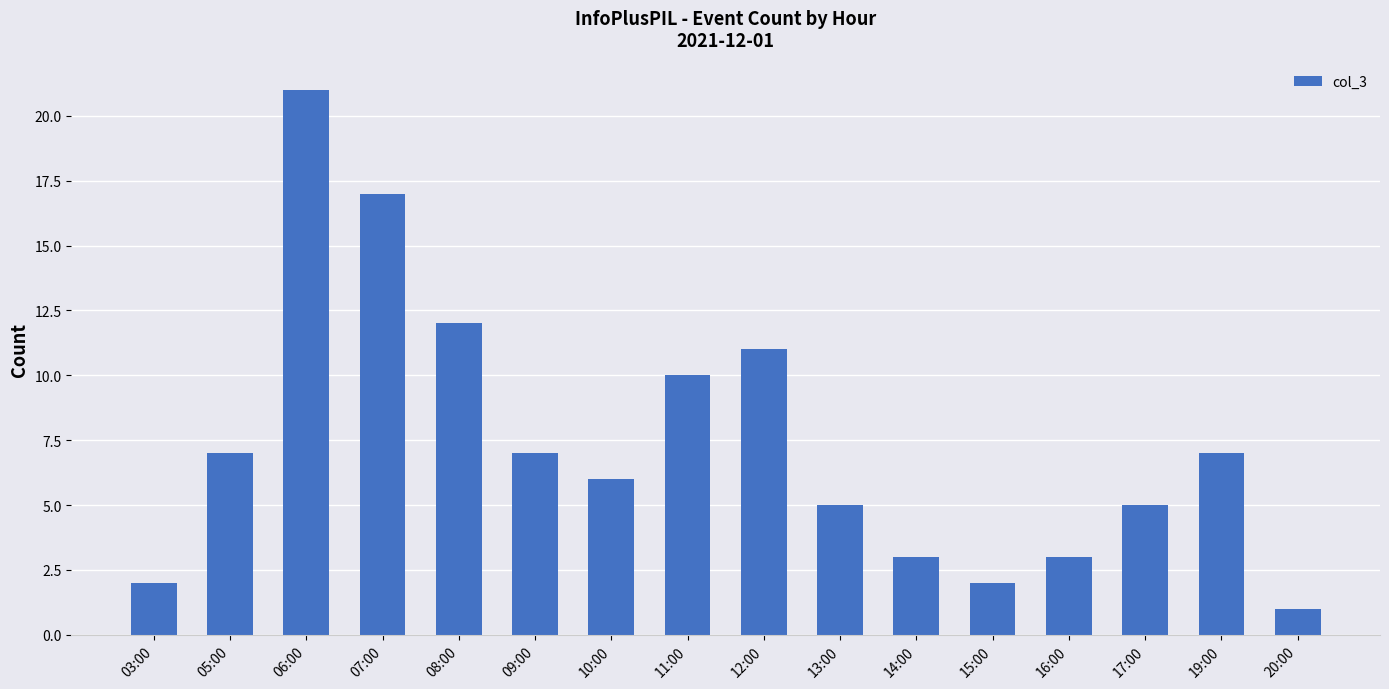

What is the minimum value shown in the chart?

1